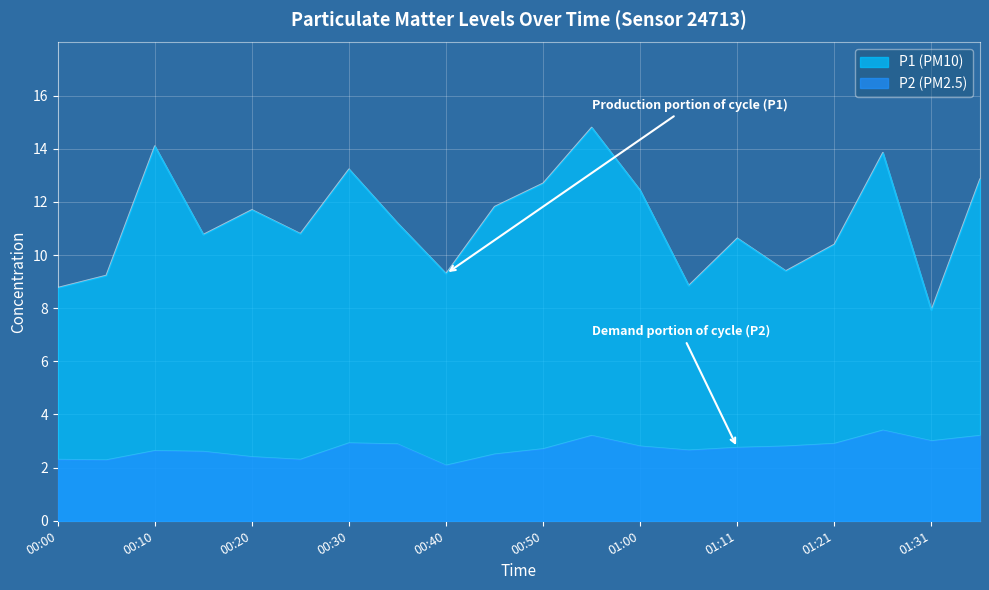

How many data points in P1 are above 11?

10